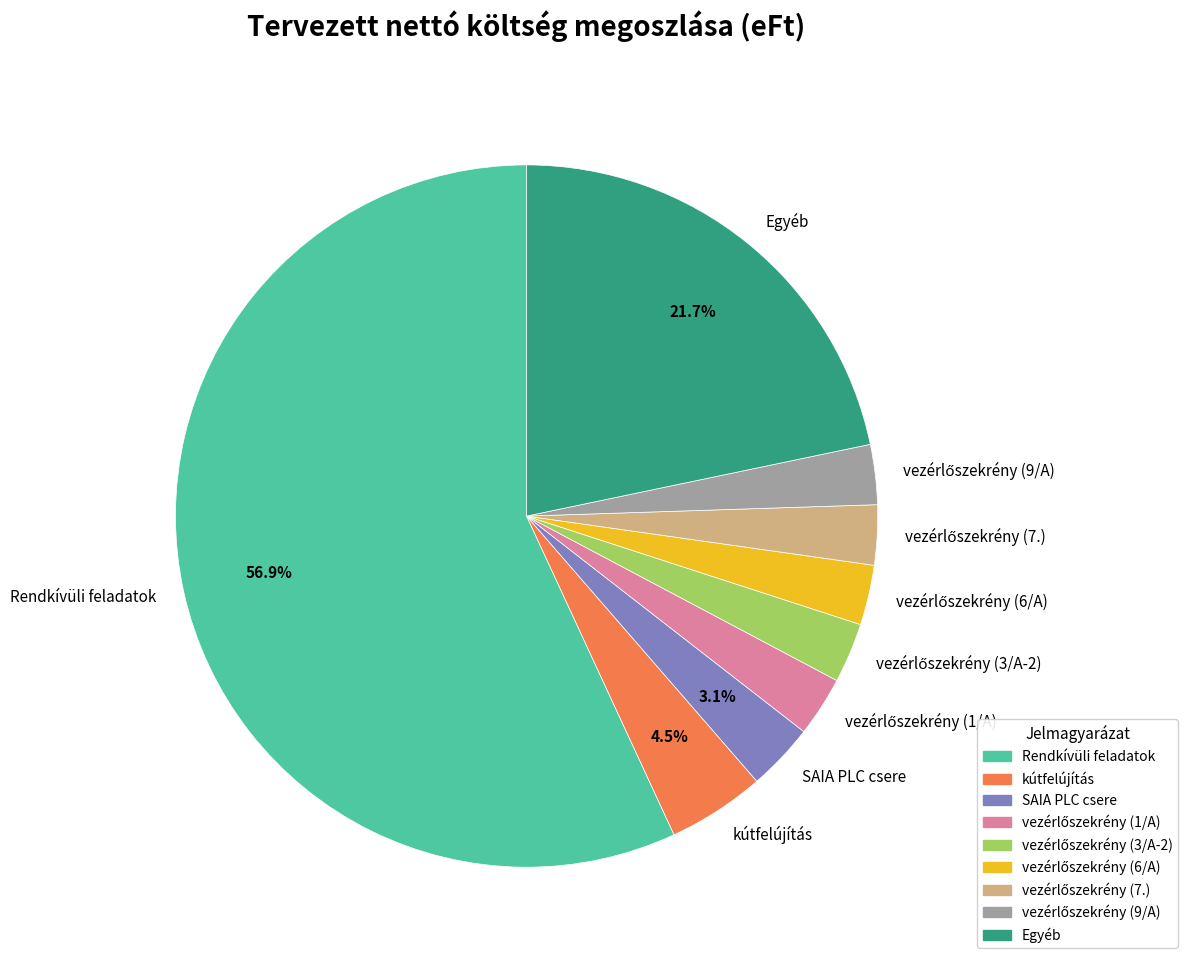

Which category has the biggest portion of the pie?

Rendkívüli feladatok